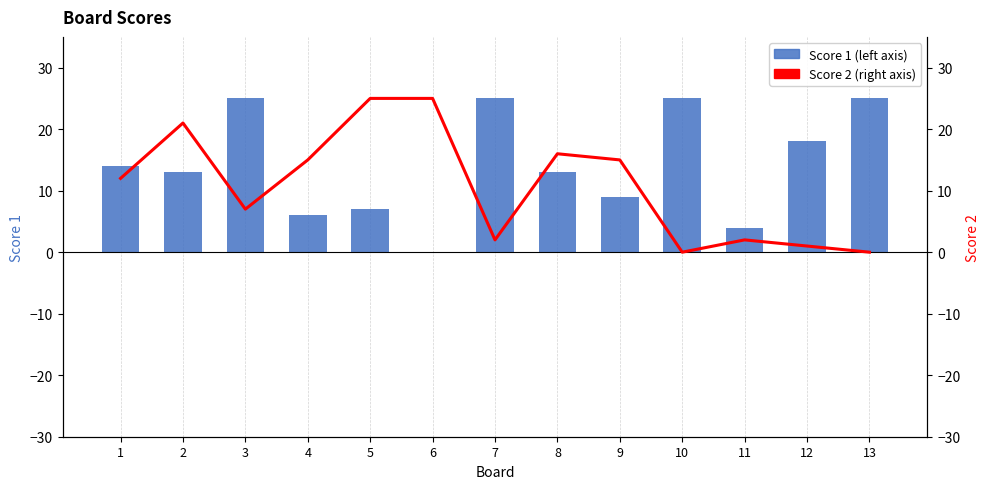

How many data points does each series have?

13